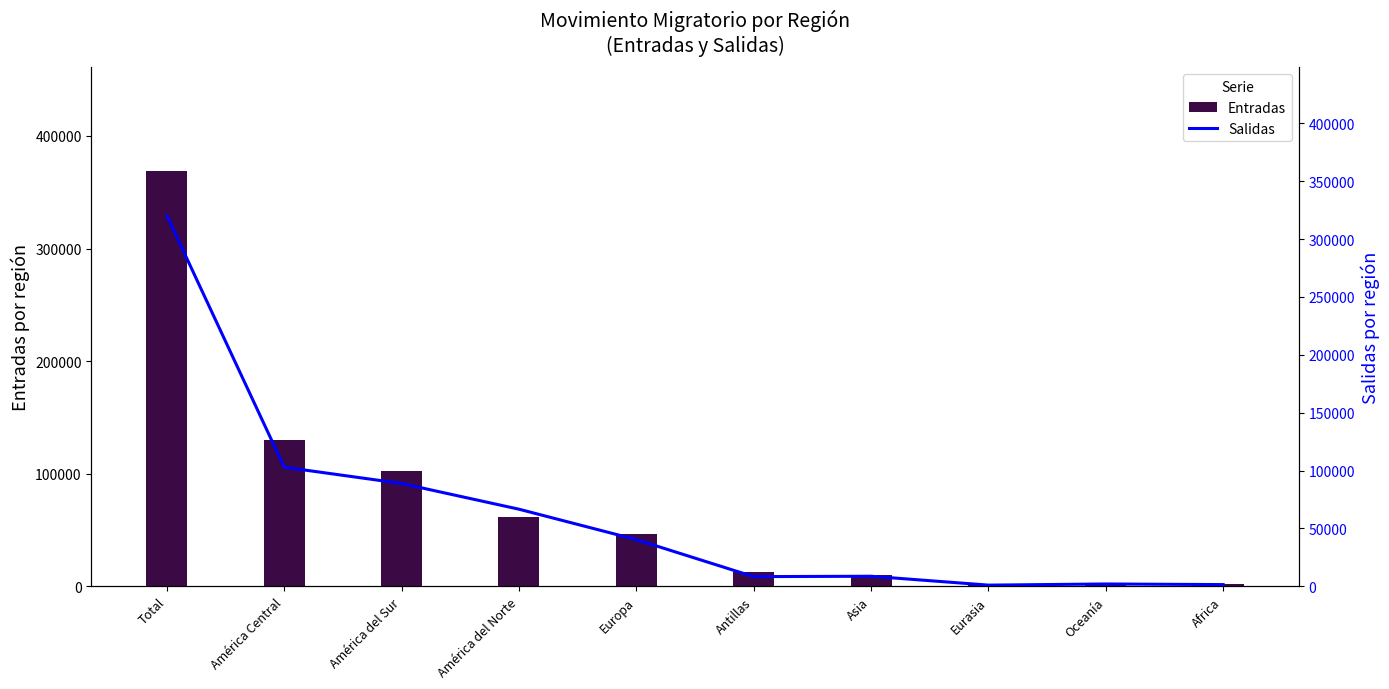

At which label is Entradas closest to 184946?

América Central